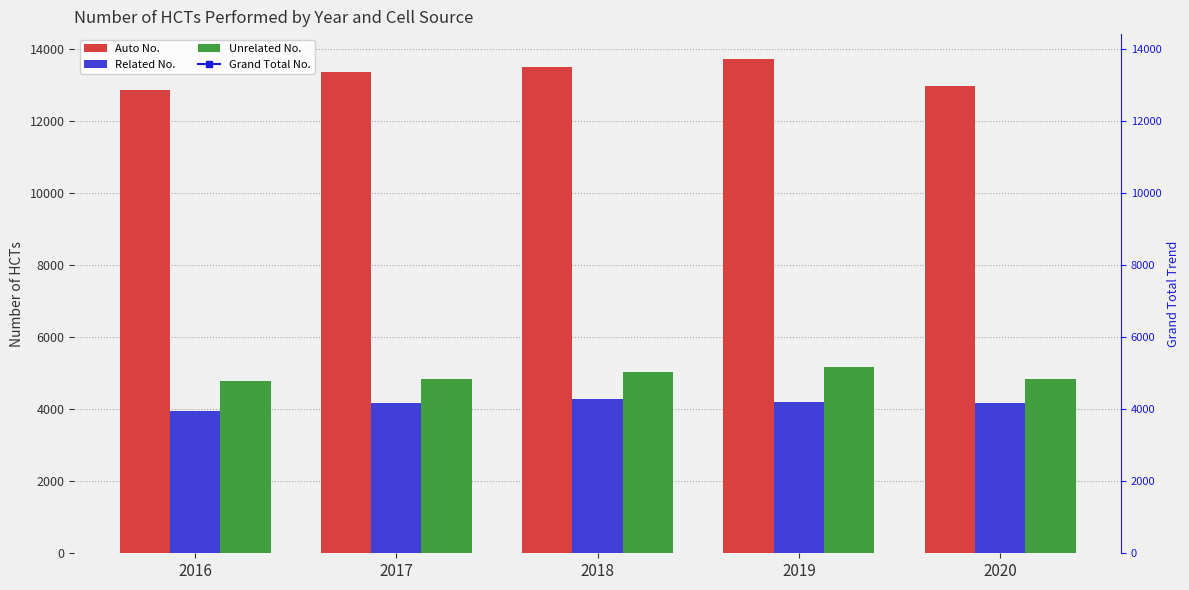

The value of Related No. at 2017 is 2691. True or false?

False